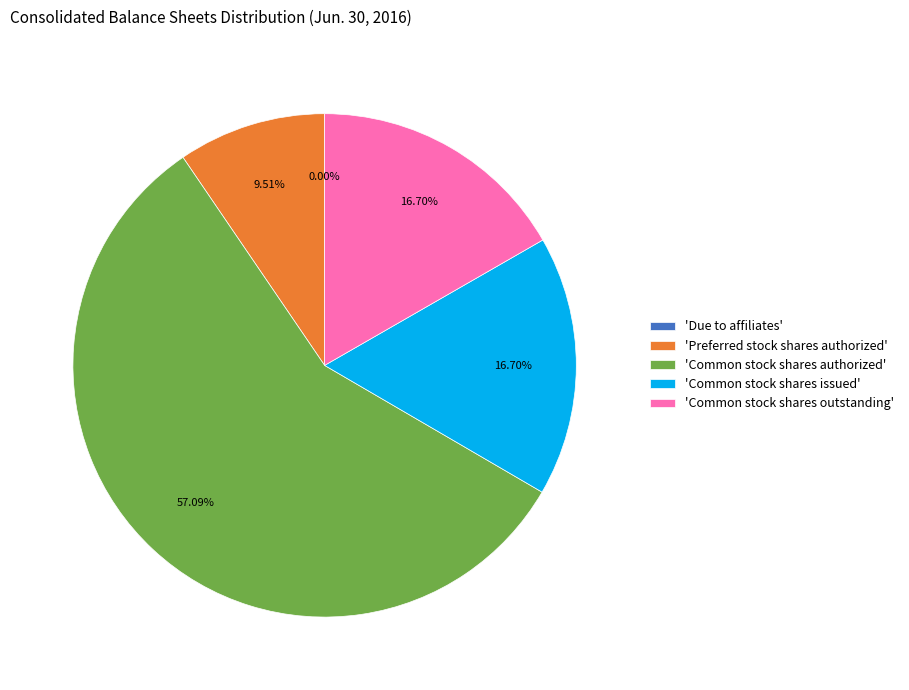

What is the ratio of the value at 'Preferred stock shares authorized' to the value at 'Common stock shares outstanding'?

0.6